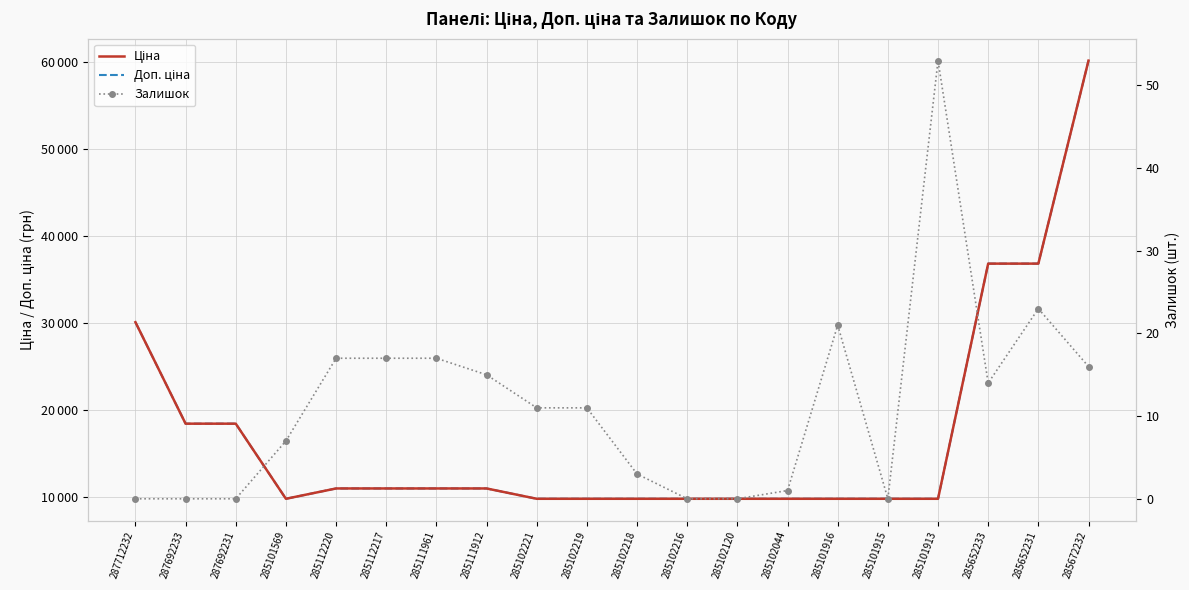

Where is the first local maximum for Залишок?

285101916